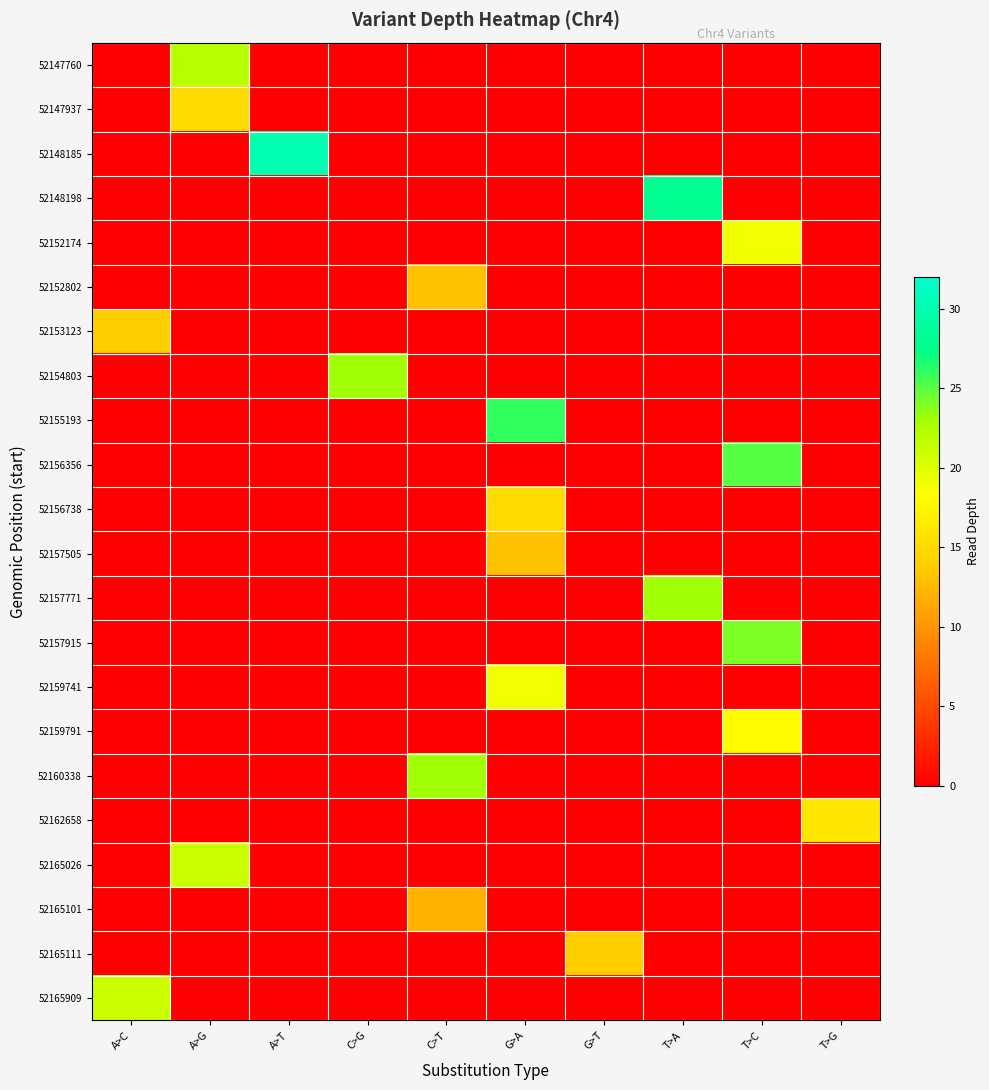

Which series has the largest total across all categories?

52148185